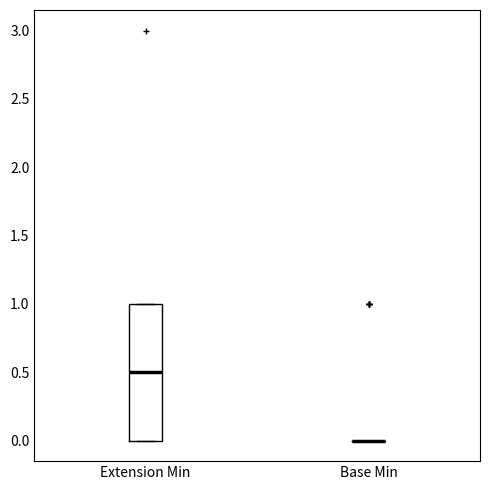

Comparing the boxes themselves (not the whiskers), which one is the tallest?

Extension Min